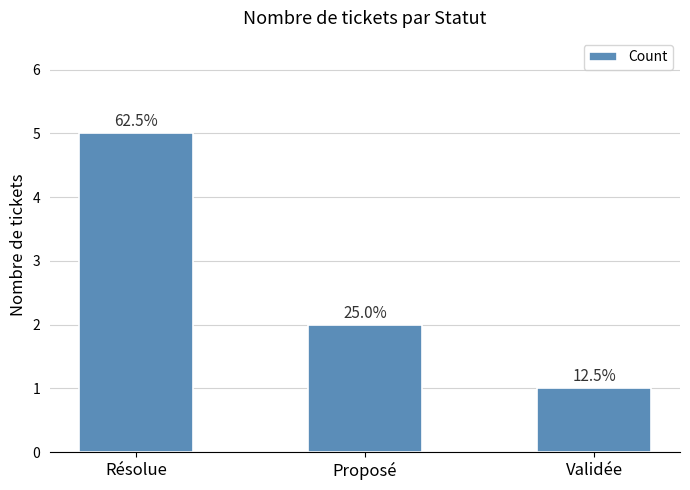

Does the chart contain any negative values?

No